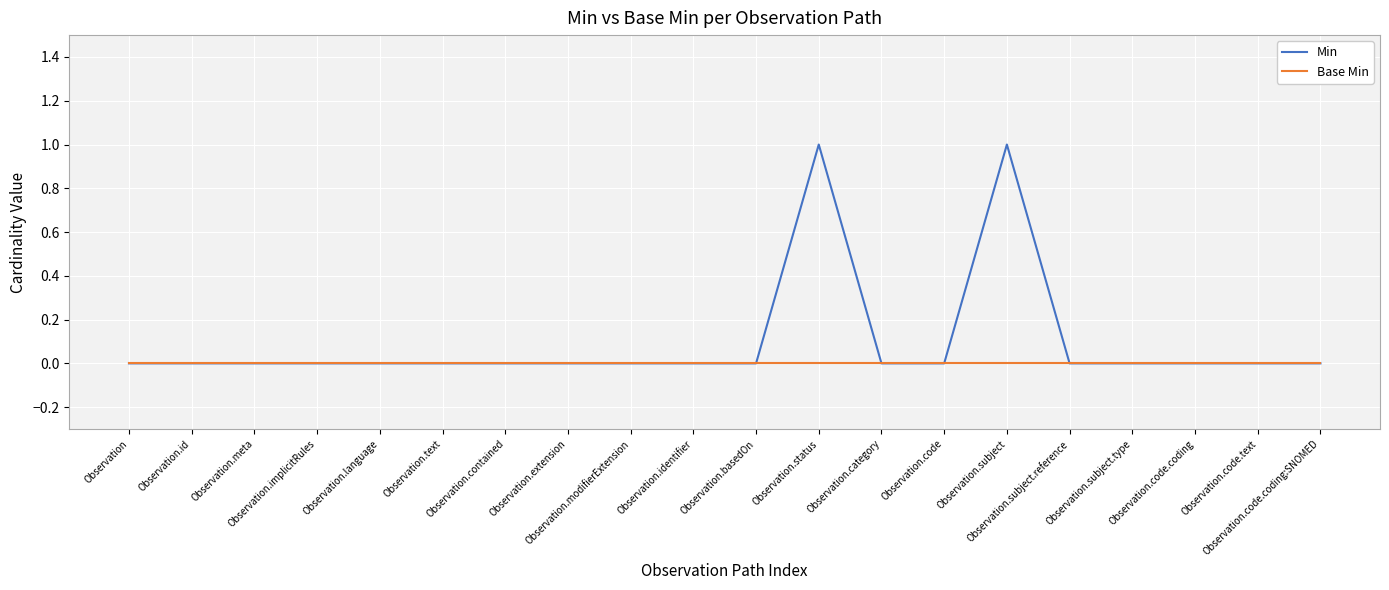

Which series has the widest spread of values?

Min